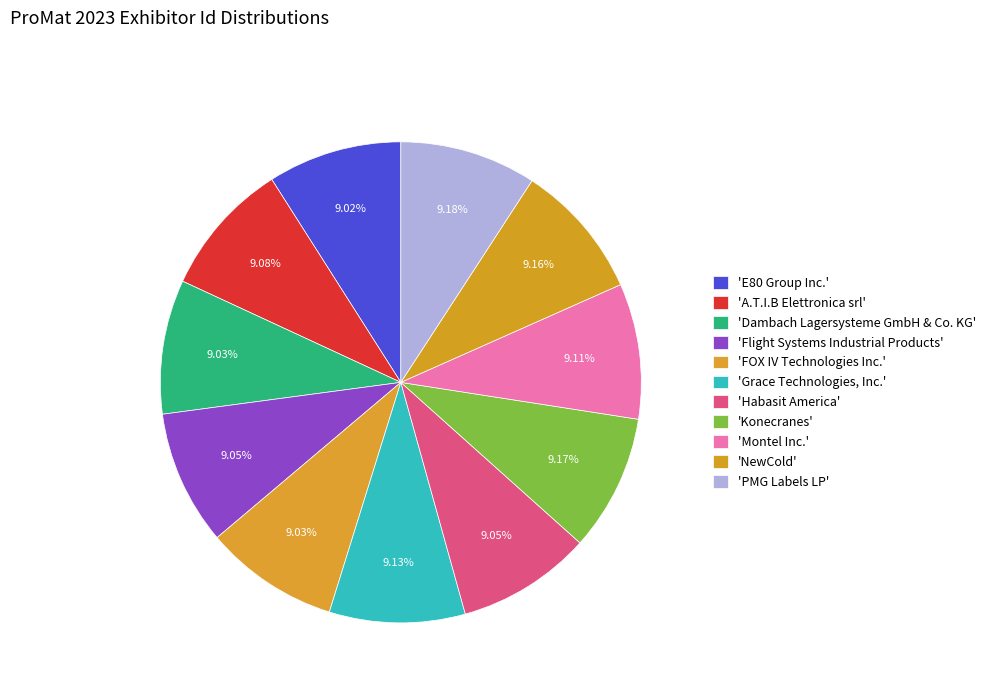

How many slices are in this pie chart?

11